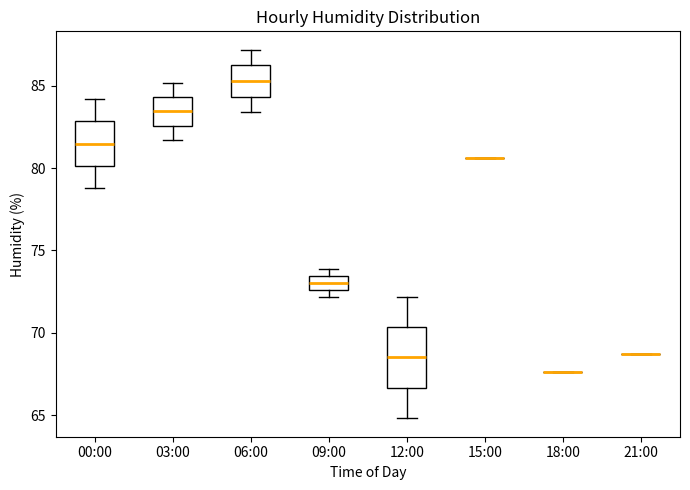

Comparing the boxes themselves (not the whiskers), which one is the tallest?

12:00